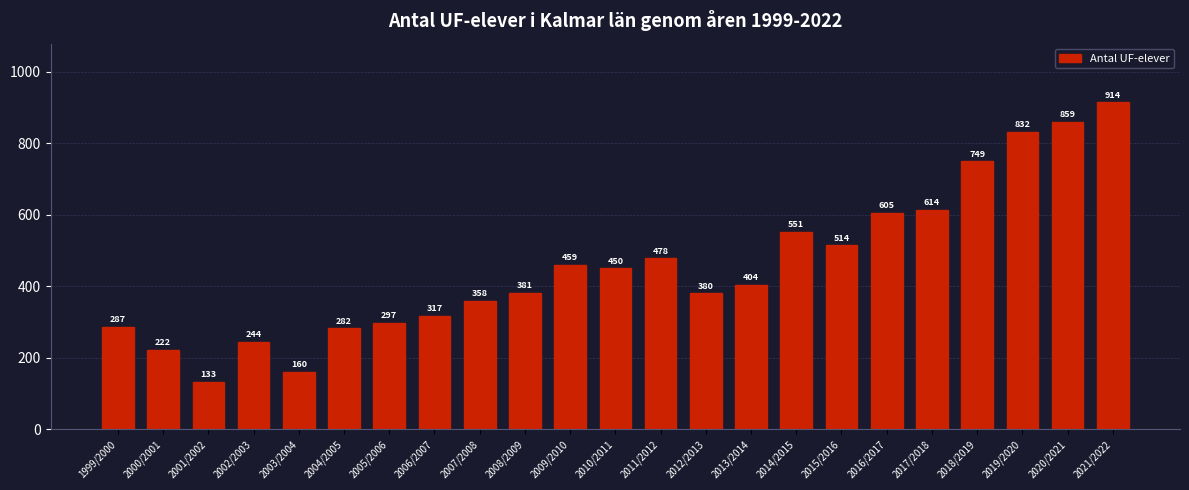

Reading right to left, extract all data points from this chart.

914	859	832	749	614	605	514	551	404	380	478	450	459	381	358	317	297	282	160	244	133	222	287